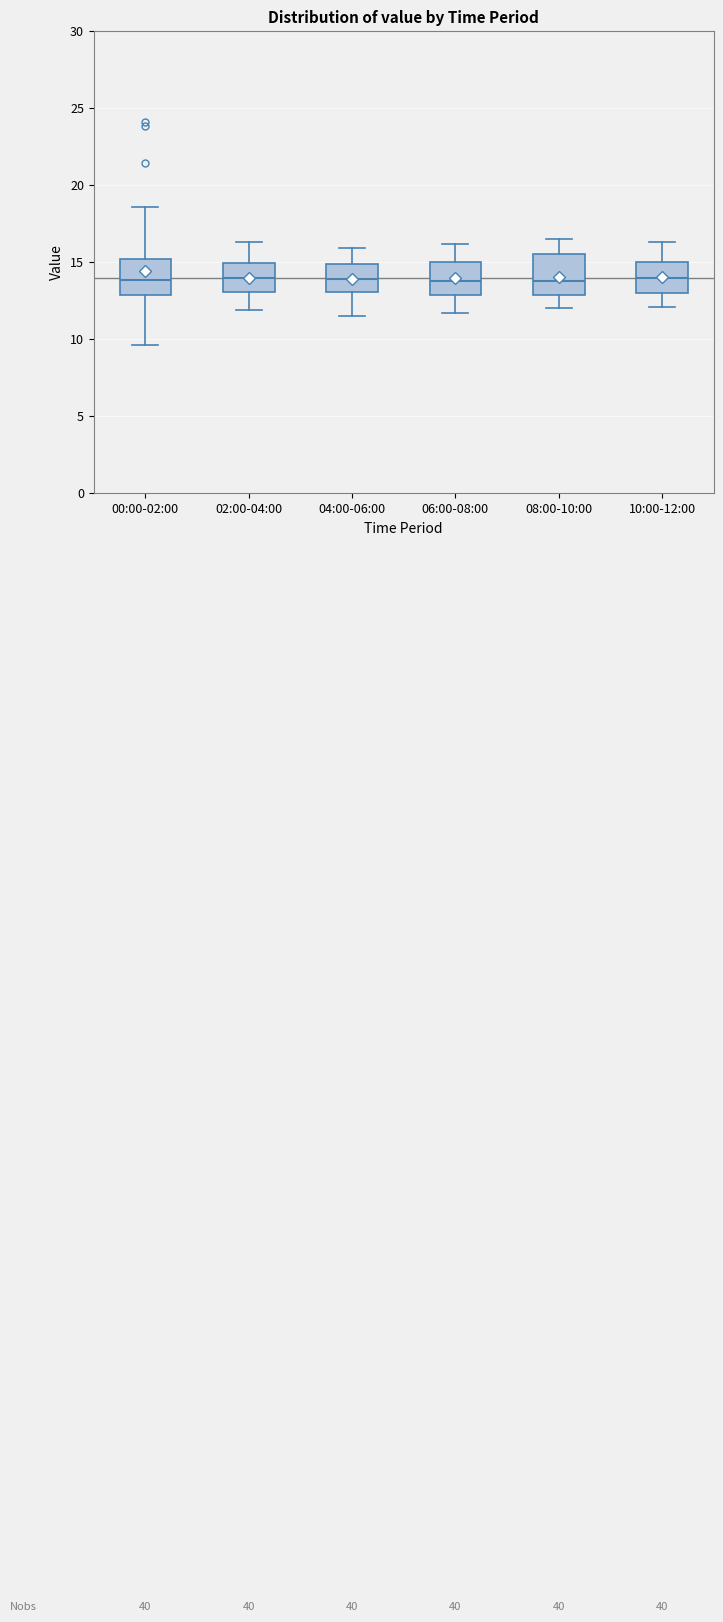

Reading left to right, transcribe this box plot: for each box, give where its median line is, the range the box spans, and where its two whiskers end, as read against the y-axis. The values are not printed on the chart, so give them approximately, as read against the axis.

00:00-02:00: median 14.0, box 13.0 to 15.0, whiskers 9.5 to 18.5
02:00-04:00: median 14.0, box 13.0 to 15.0, whiskers 12.0 to 16.5
04:00-06:00: median 14.0, box 13.0 to 15.0, whiskers 11.5 to 16.0
06:00-08:00: median 14.0, box 13.0 to 15.0, whiskers 11.5 to 16.0
08:00-10:00: median 14.0, box 13.0 to 15.5, whiskers 12.0 to 16.5
10:00-12:00: median 14.0, box 13.0 to 15.0, whiskers 12.0 to 16.5